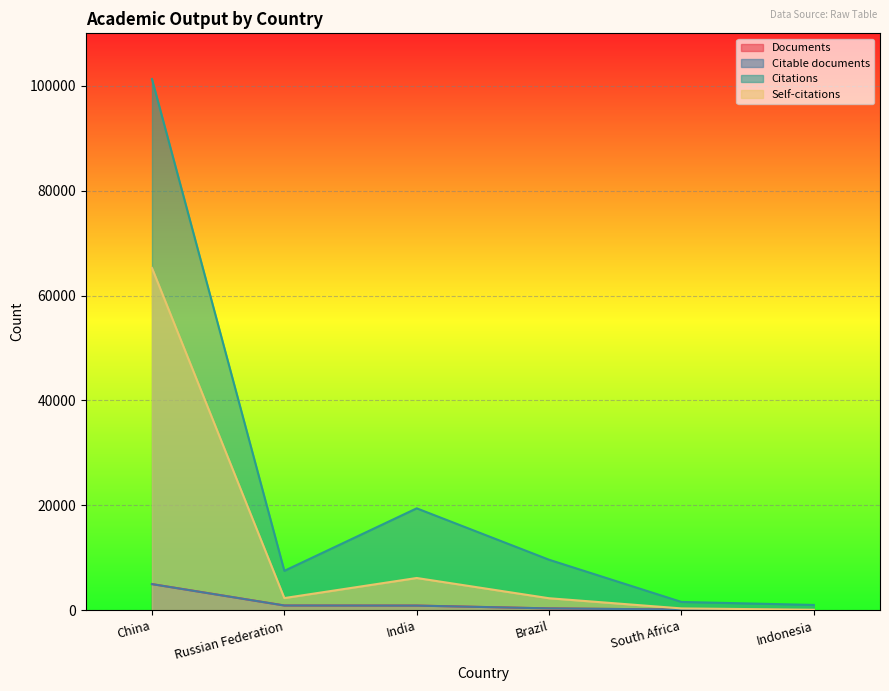

Between India and China, which is larger?

China